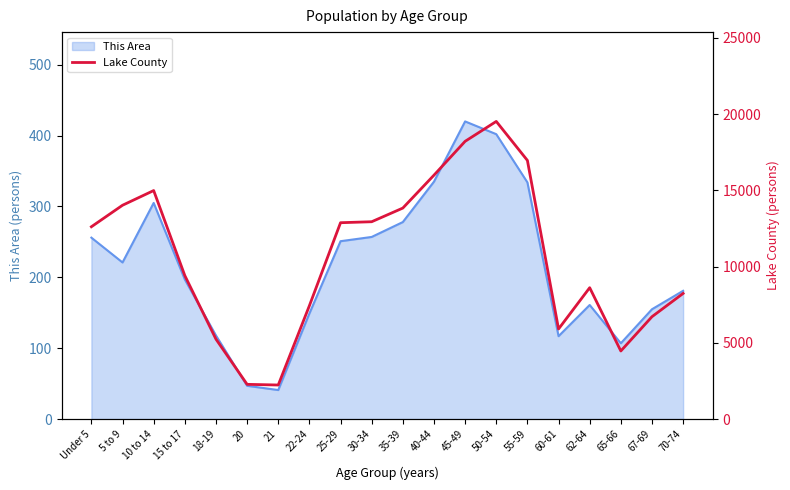

Which category has the lowest value across all series?

21